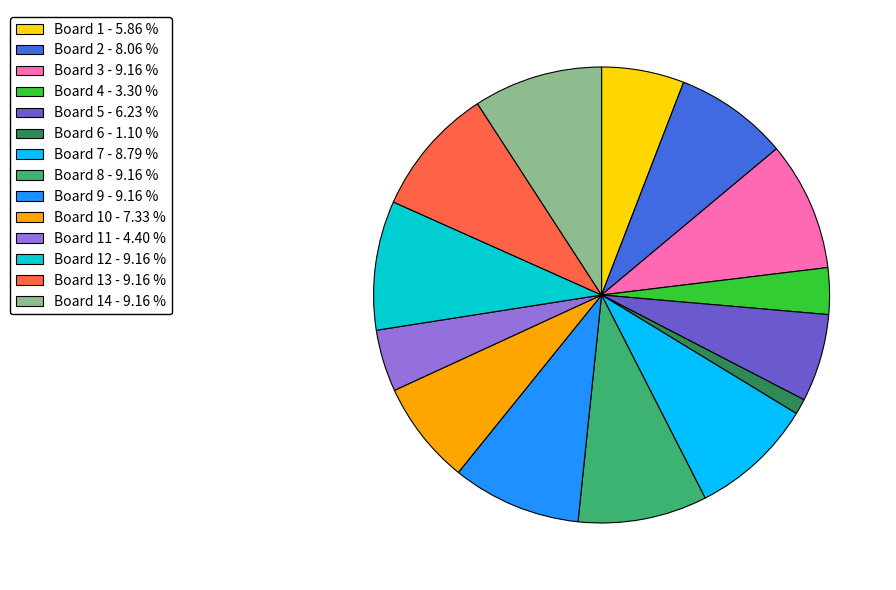

Which category has the smallest portion of the pie?

Board 6 - 1.10 %